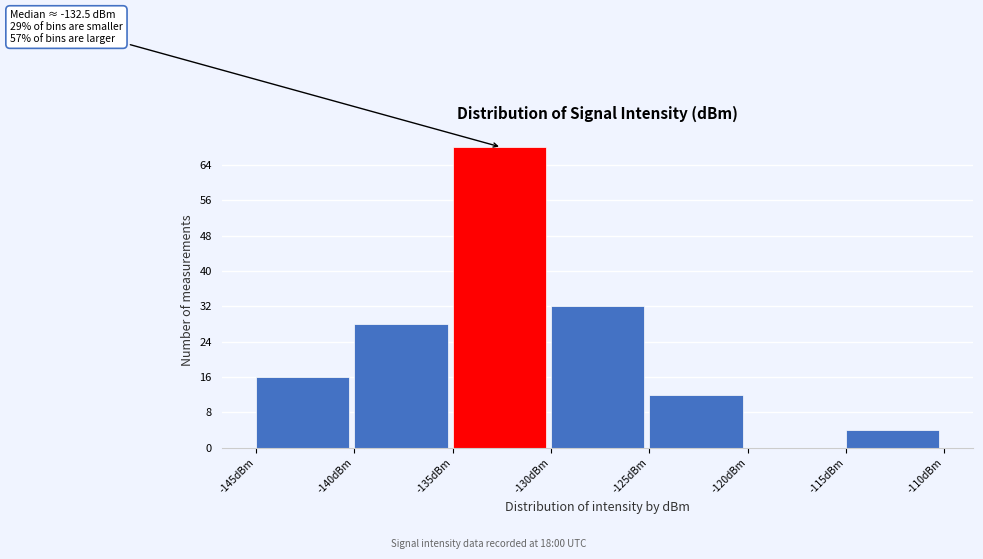

Which range on the x-axis has the tallest bar?

-135 to -130